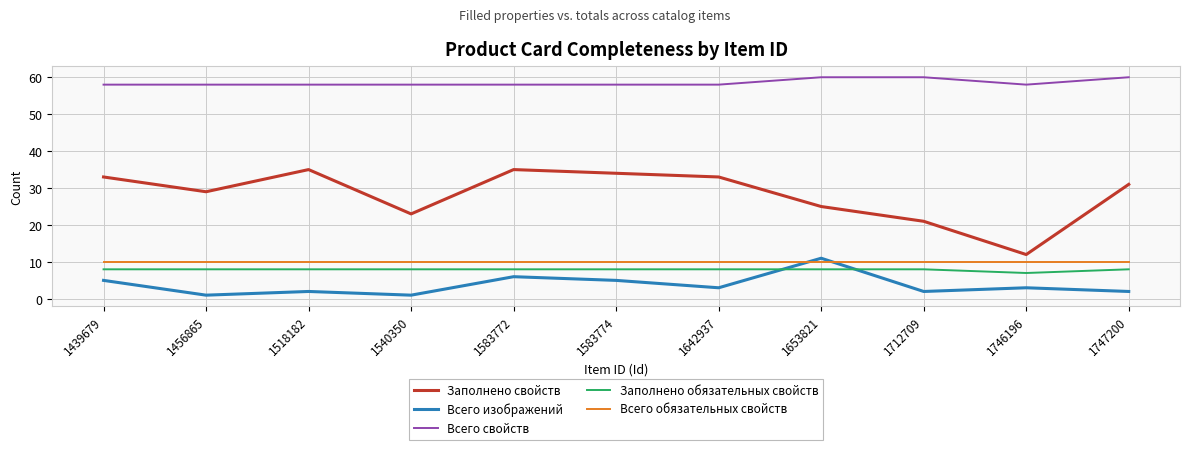

Which series has the widest spread of values?

Заполнено свойств